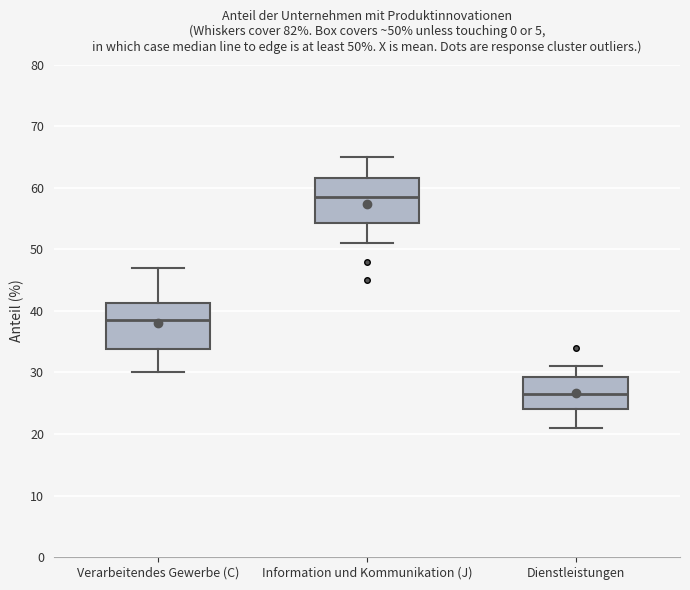

Which box's median line is the lowest?

Dienstleistungen